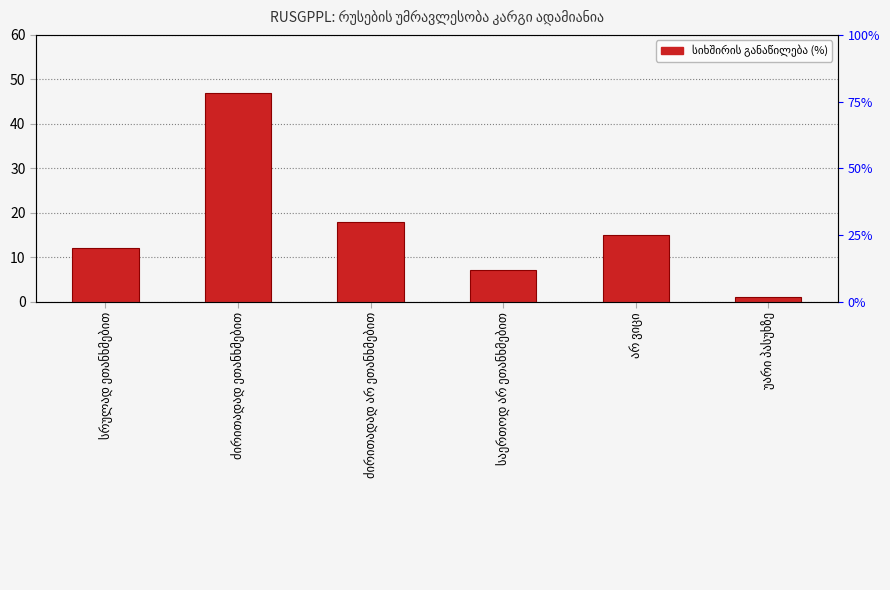

List the labels in order of value, smallest first.

უარი პასუხზე, საერთოდ არ ეთანხმებით, სრულად ეთანხმებით, არ ვიცი, ძირითადად არ ეთანხმებით, ძირითადად ეთანხმებით